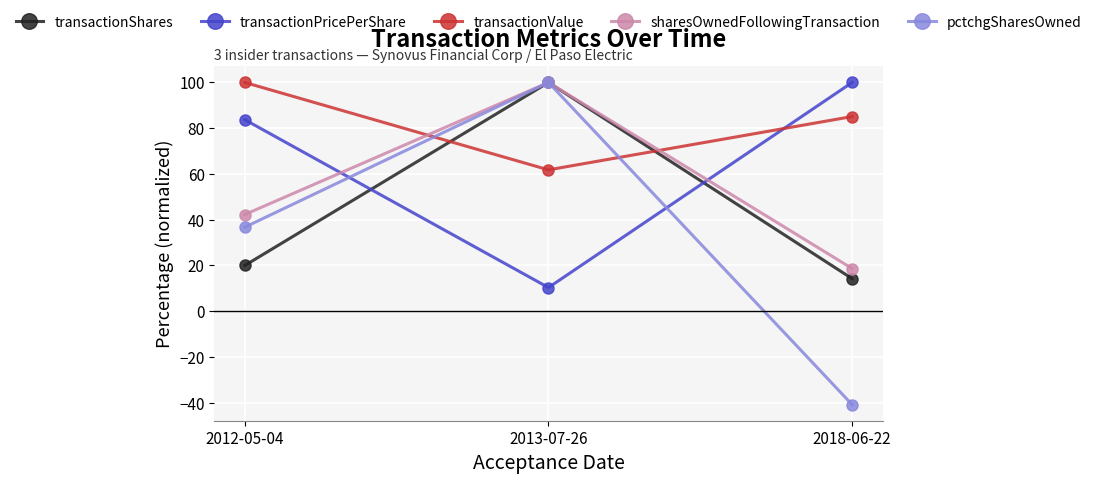

What is the difference between the transactionPricePerShare values at 2013-07-26 and 2018-06-22?

89.7